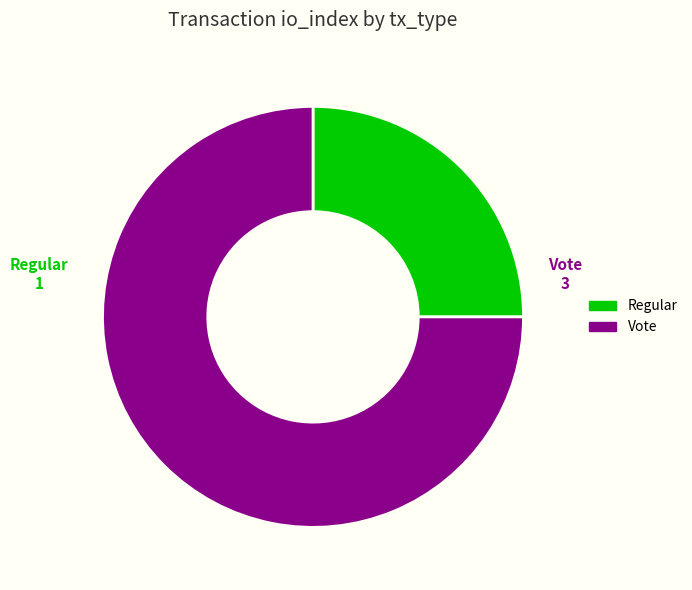

Do Vote and Regular together represent more than half of the pie?

Yes